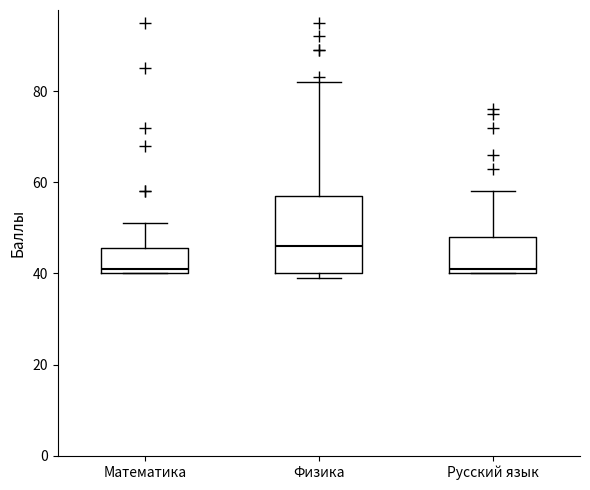

Reading left to right, read every box against the y-axis: the position of its median line, the range the box covers, and the ends of its whiskers. The values are not printed on the chart, so give them approximately, as read against the axis.

Математика: median 42, box 40 to 46, whiskers 40 to 52
Физика: median 46, box 40 to 58, whiskers 40 (just below the box's lower edge) to 82
Русский язык: median 42, box 40 to 48, whiskers 40 to 58